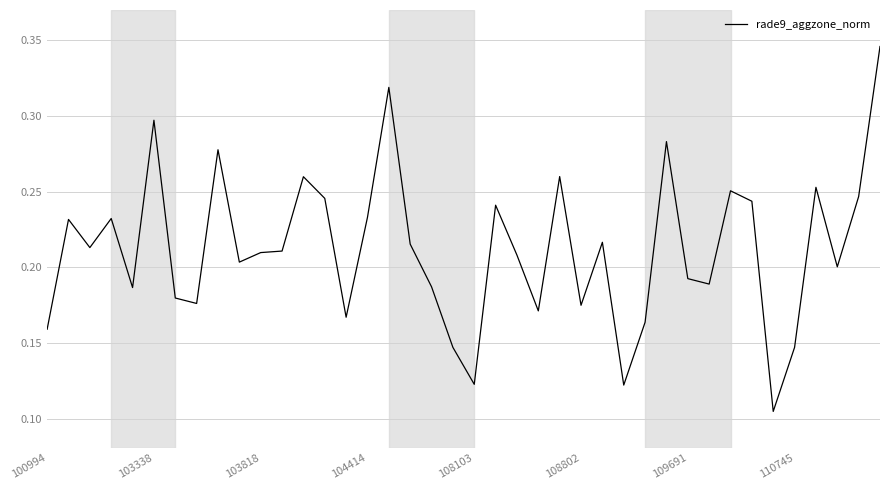

Does the chart display data point markers on the line(s)?

No